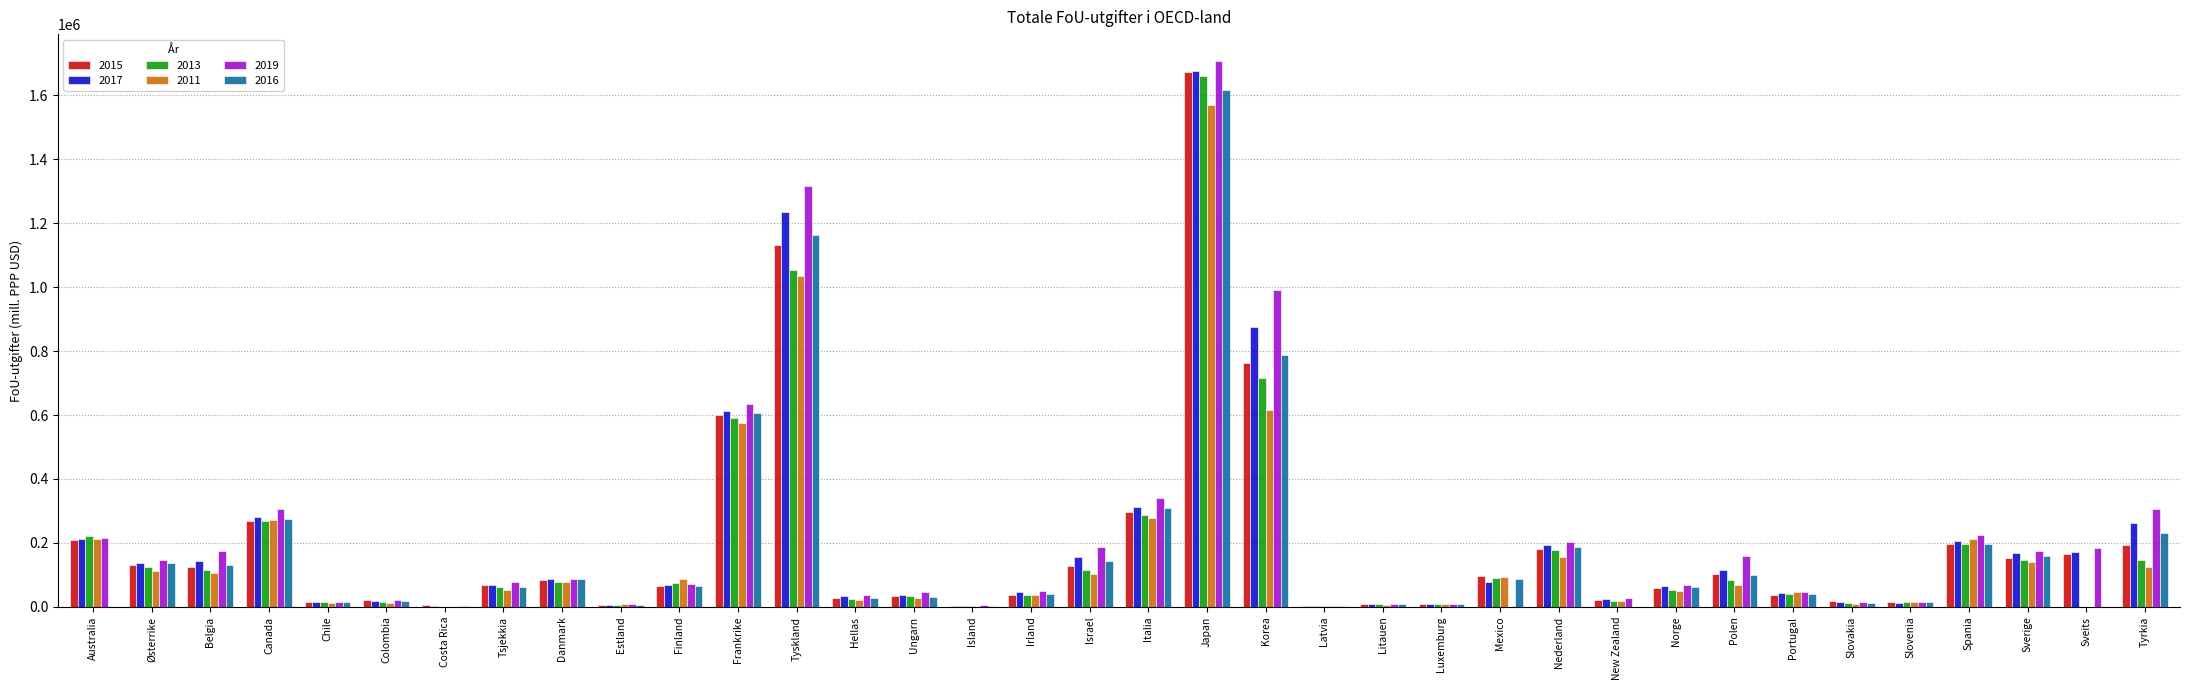

How many groups of bars are there?

36